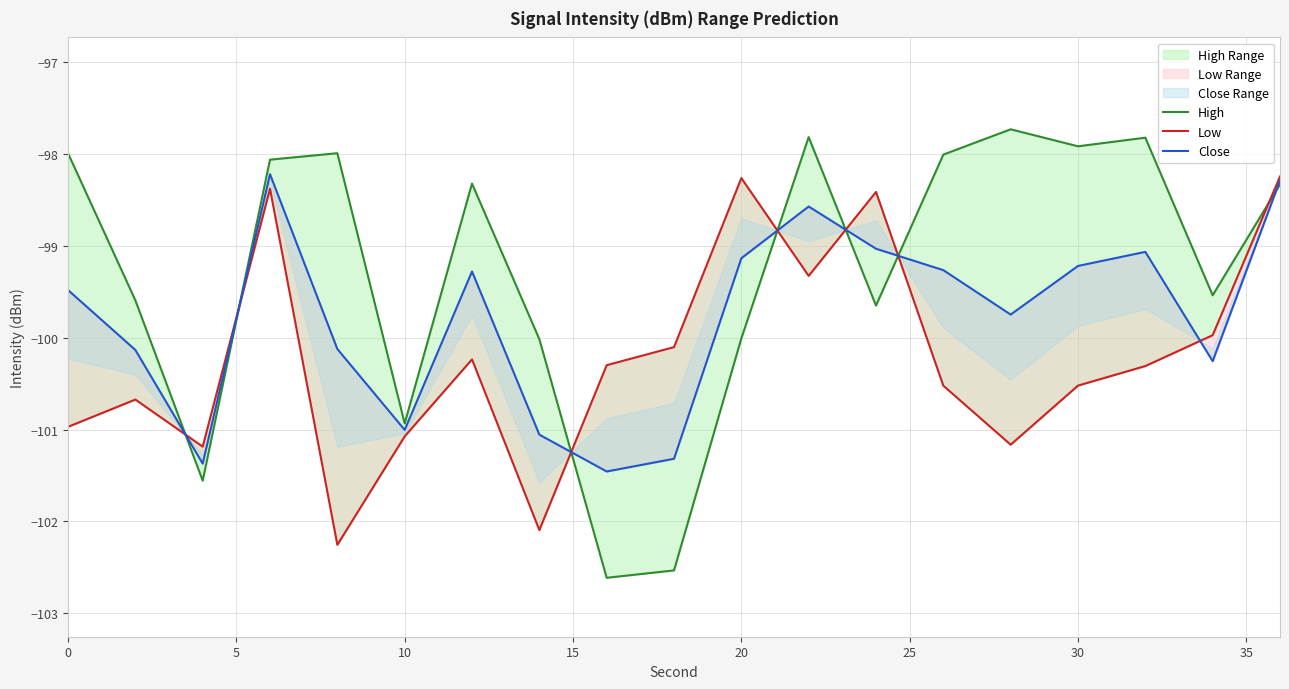

What is the value of the High point at the 12th from the left?

-97.8